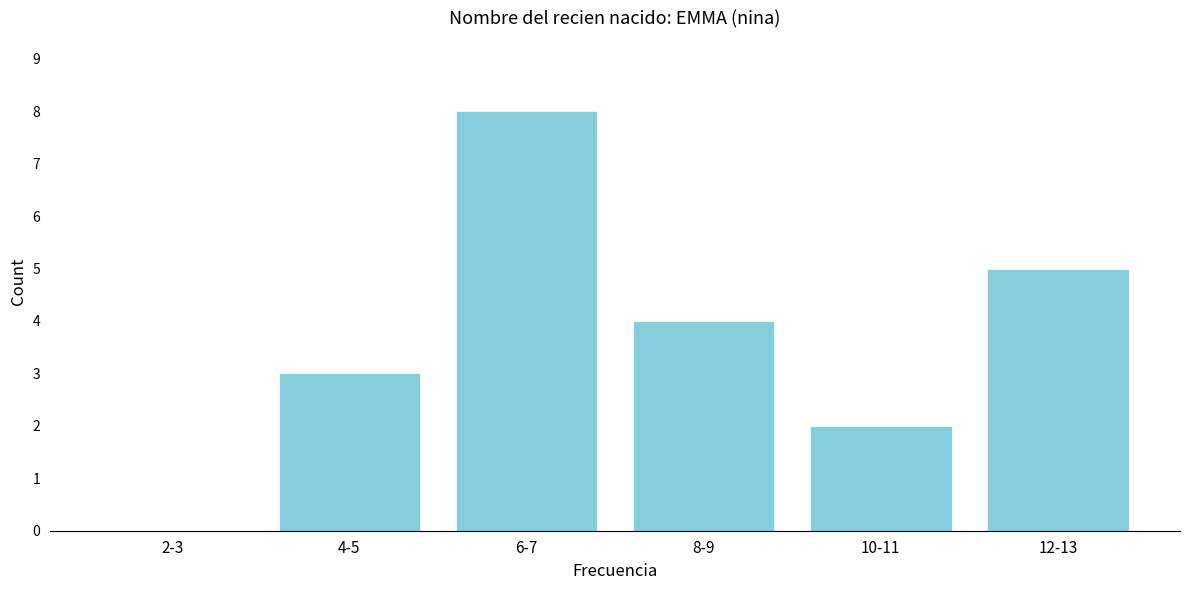

Reading left to right, transcribe all the data shown in this chart.

2-3=0	4-5=3	6-7=8	8-9=4	10-11=2	12-13=5